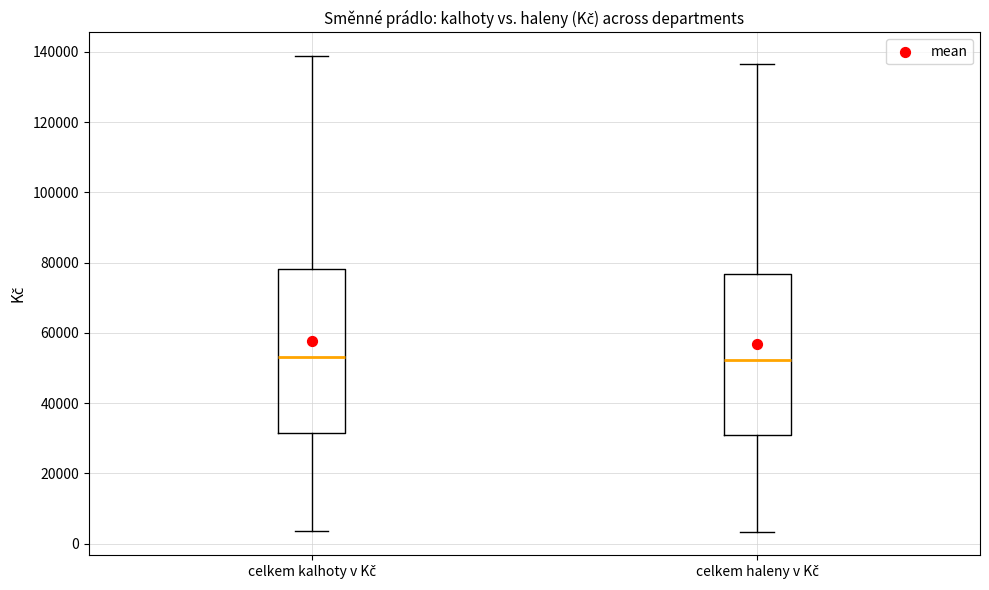

Reading left to right, transcribe this box plot: for each box, give where its median line is, the range the box spans, and where its two whiskers end, as read against the y-axis. The values are not printed on the chart, so give them approximately, as read against the axis.

celkem kalhoty v Kč: median 54000, box 32000 to 78000, whiskers 4000 to 138000
celkem haleny v Kč: median 52000, box 30000 to 76000, whiskers 4000 to 136000